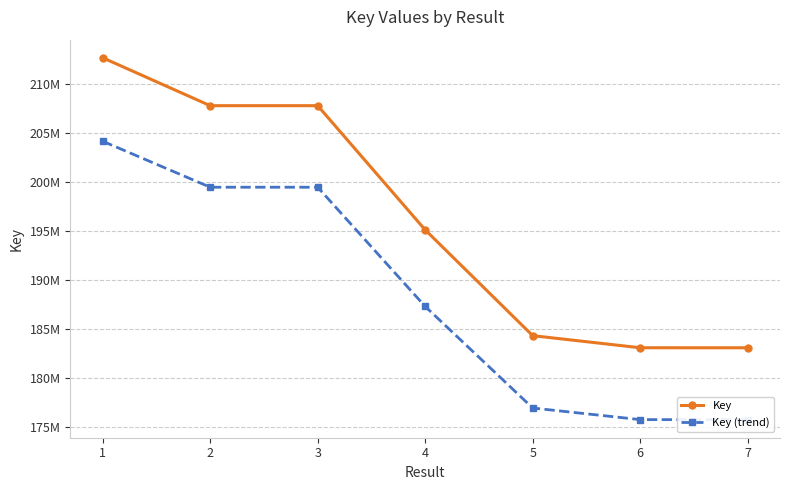

Reading left to right, extract all data points from this chart.

Key: 1=212650917.0	2=207767616.0	3=207767493.0	4=195106649.0	5=184327668.0	6=183095337.0	7=183094401.0
Key (trend): 1=204144880.3	2=199456911.4	3=199456793.3	4=187302383.0	5=176954561.3	6=175771523.5	7=175770625.0